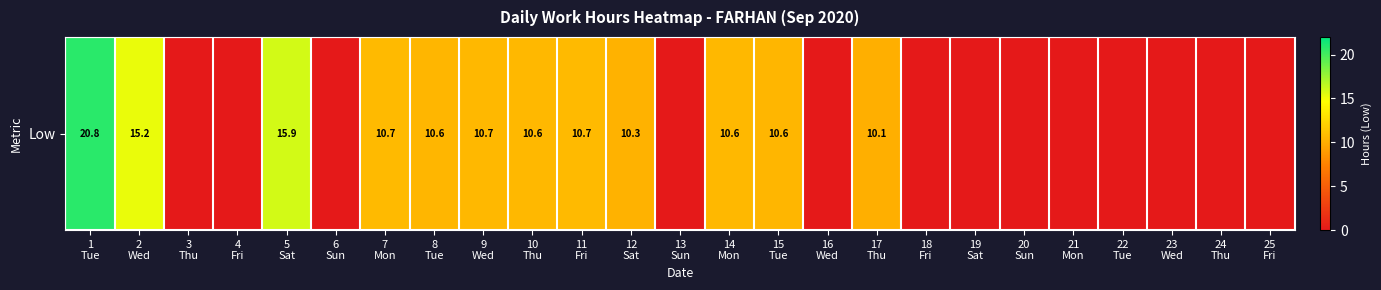

List the labels in order of value, largest first.

1
Tue, 5
Sat, 2
Wed, 7
Mon, 11
Fri, 9
Wed, 14
Mon, 10
Thu, 15
Tue, 8
Tue, 12
Sat, 17
Thu, 3
Thu, 4
Fri, 6
Sun, 13
Sun, 16
Wed, 18
Fri, 19
Sat, 20
Sun, 21
Mon, 22
Tue, 23
Wed, 24
Thu, 25
Fri